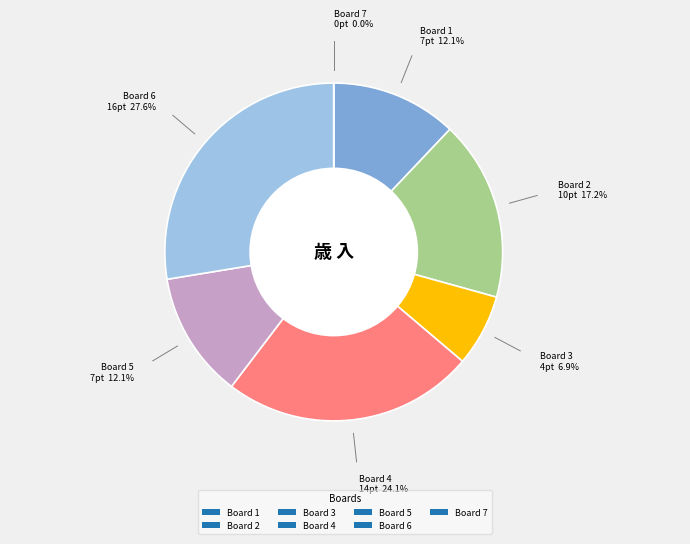

True or false: Board 1 accounts for 12% of the total.

True